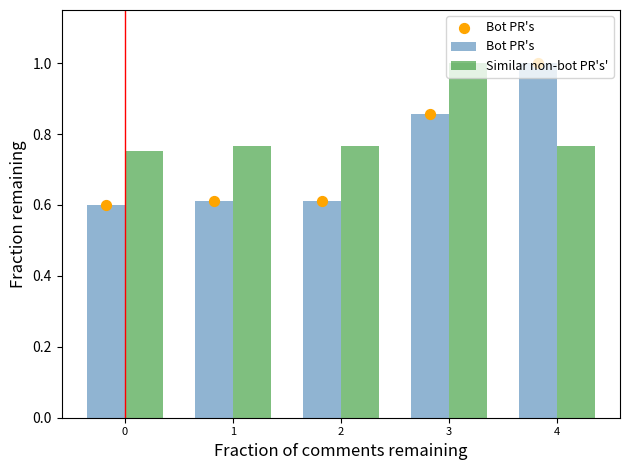

Which series reaches the minimum Y coordinate?

Bot PR's